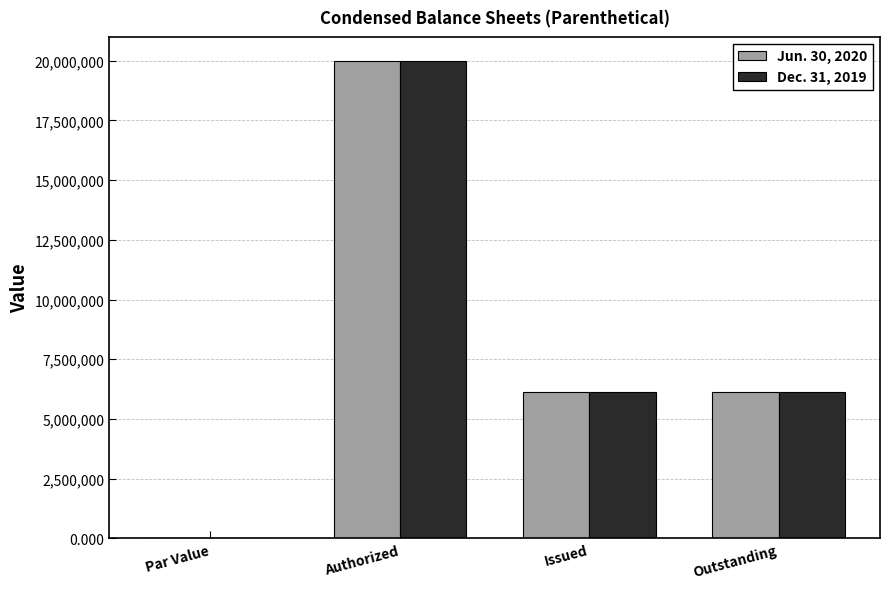

What is the sum of the Dec. 31, 2019 values at Issued and Authorized?

26150000.0